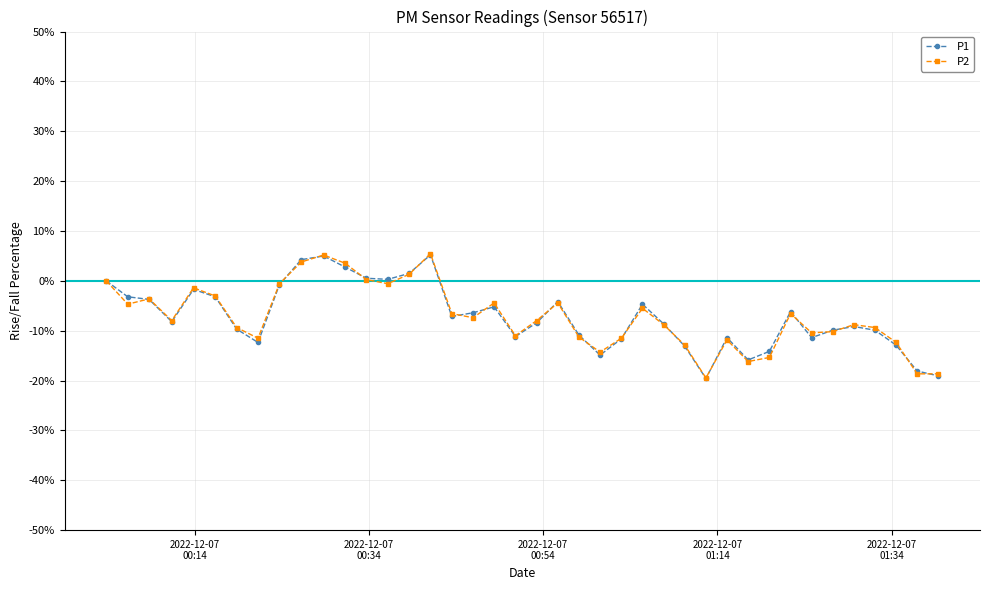

What is the minimum value shown in the chart?

-19.6